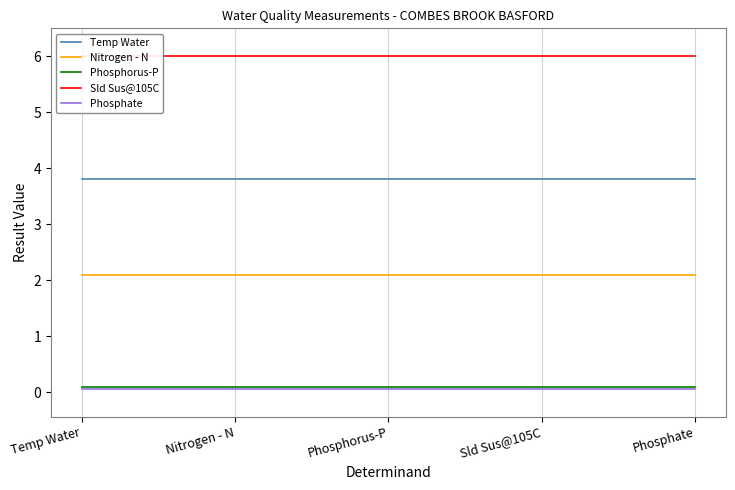

At which category is the sum across all series the highest?

Temp Water